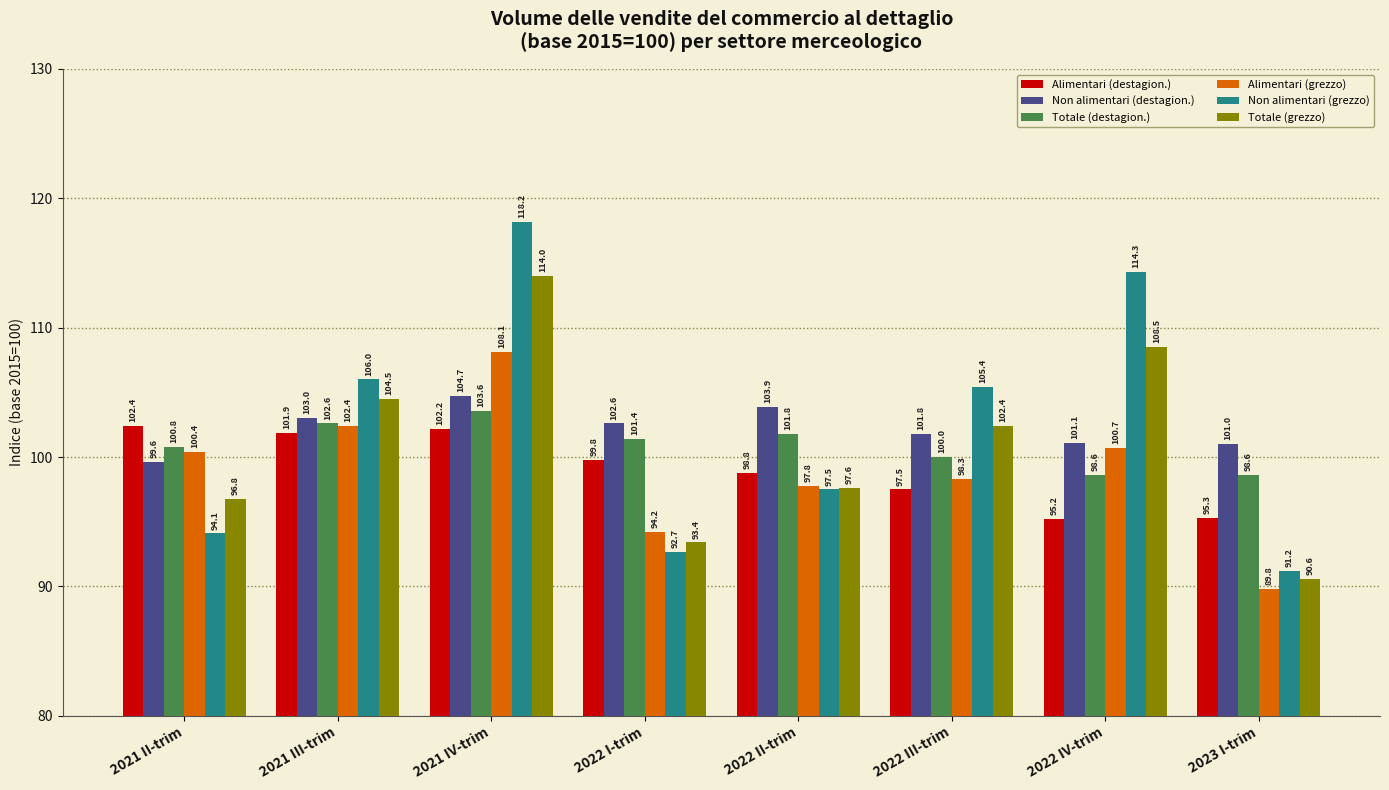

At which label does Non alimentari (grezzo) first exceed 105?

2021 III-trim